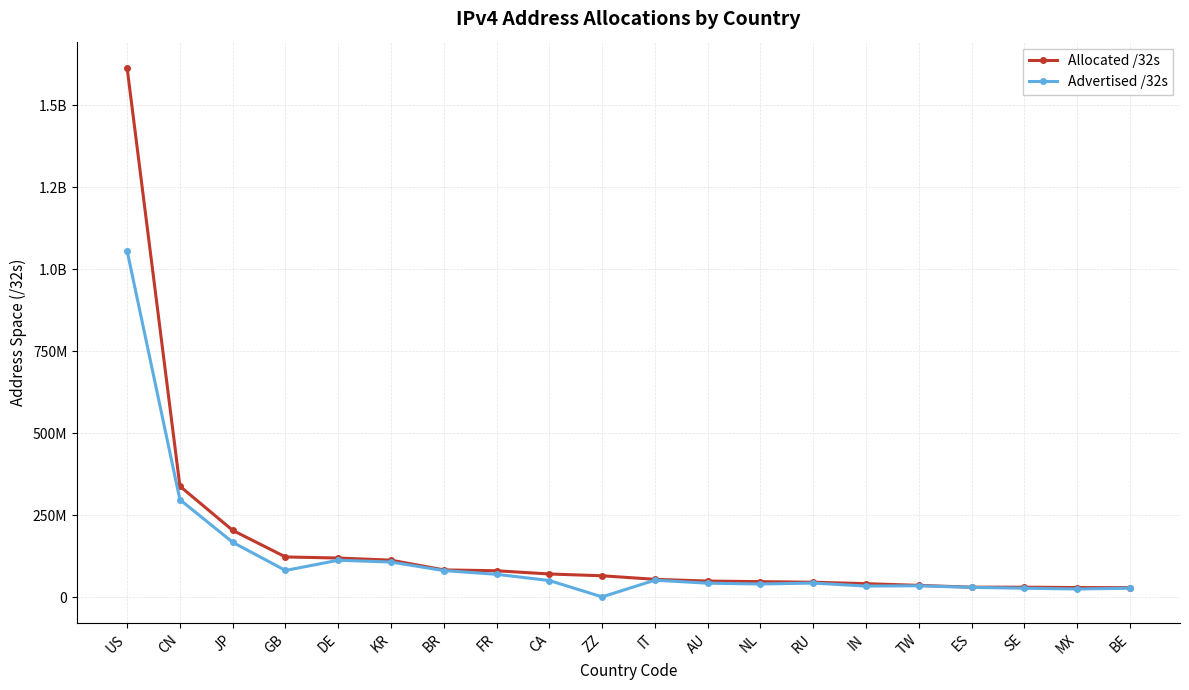

At which category is the sum across all series the highest?

US